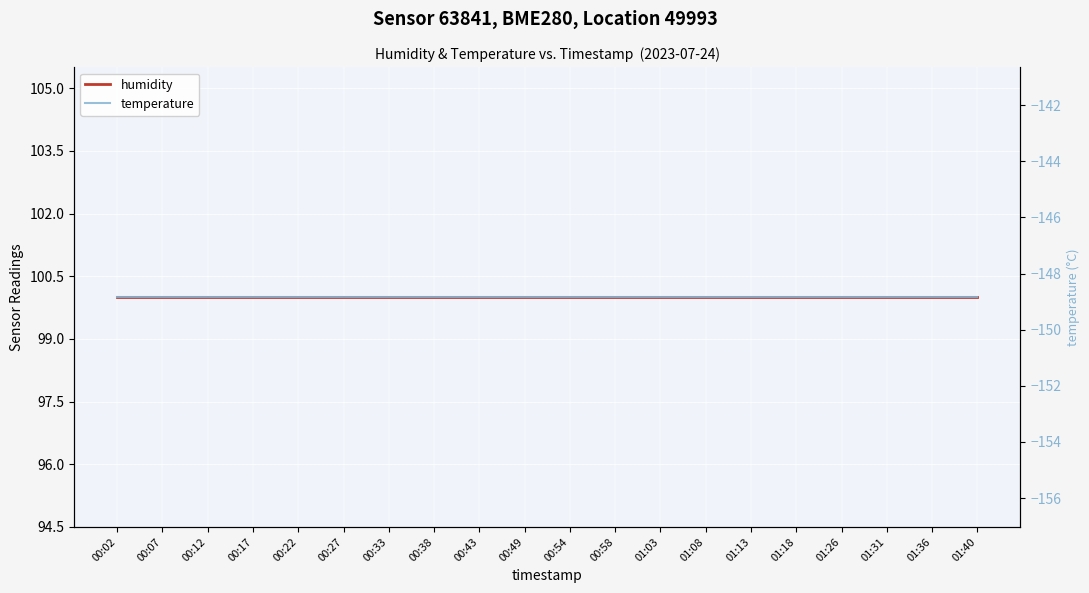

The value of temperature at 00:17 is -79.4. True or false?

False